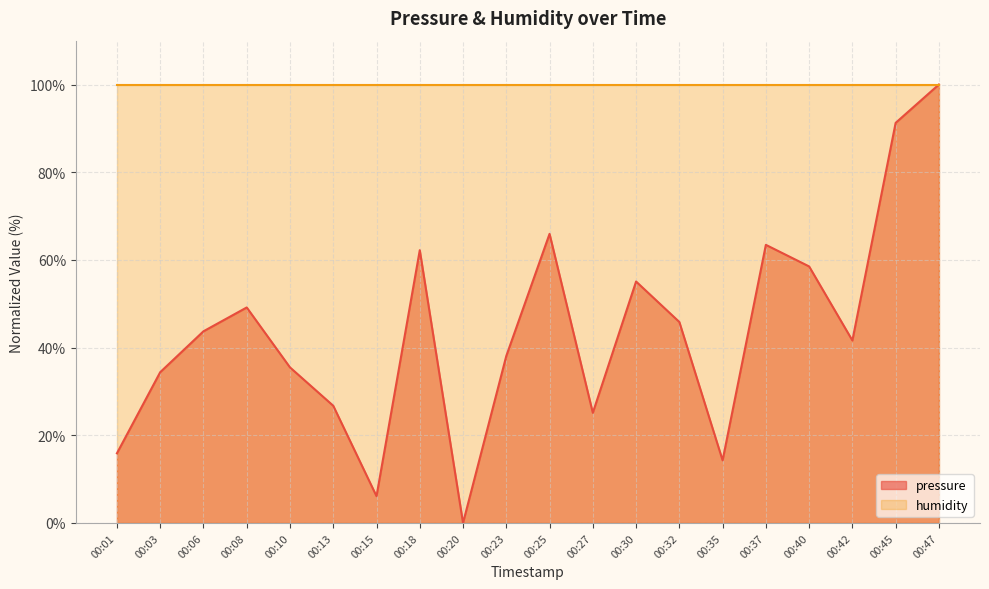

Reading right to left, transcribe all the data shown in this chart.

100.0	91.3	41.6	58.5	63.4	14.3	45.8	55.1	25.1	65.9	38.1	0.0	62.2	6.1	26.7	35.5	49.1	43.7	34.4	15.9